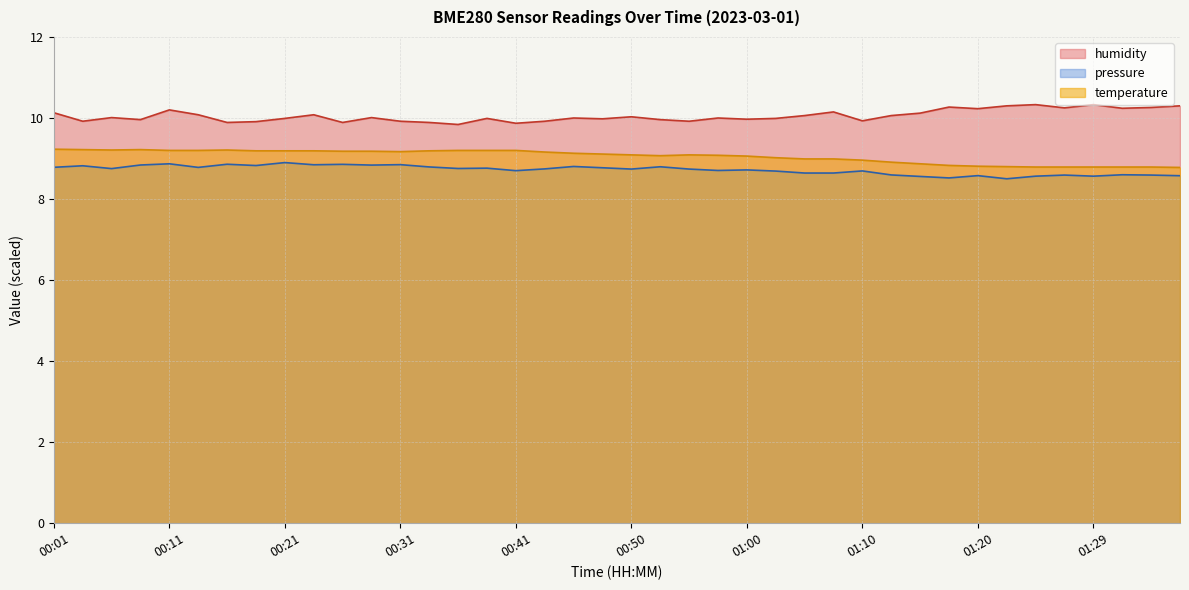

The temperature series shows 9.2 at 00:38. True or false?

True